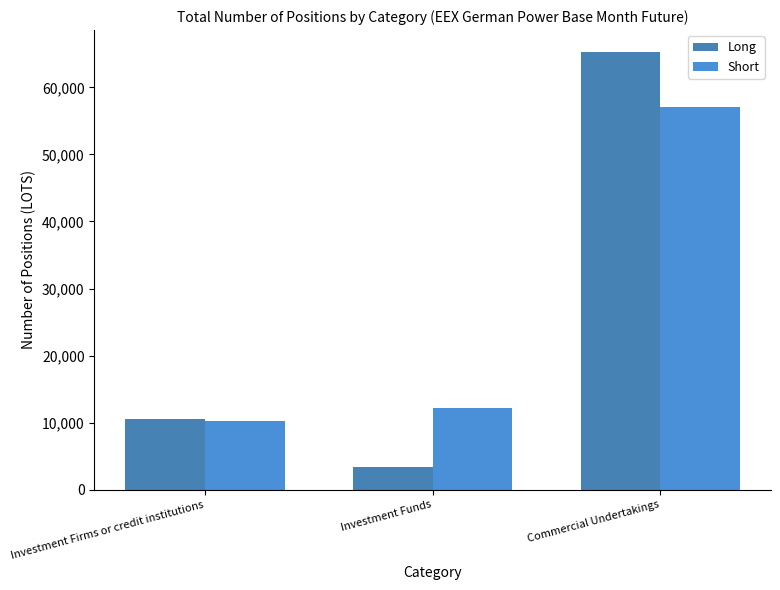

Reading left to right, transcribe all the data shown in this chart.

Long: Investment Firms or credit institutions=10540.0	Investment Funds=3352.5	Commercial Undertakings=65296.2
Short: Investment Firms or credit institutions=10269.9	Investment Funds=12109.1	Commercial Undertakings=57113.9